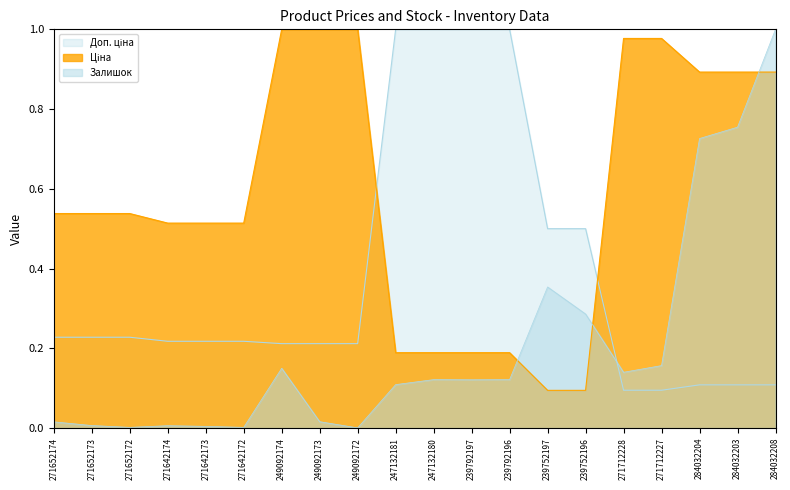

Which has a higher value, 284032208 or 247132180?

284032208